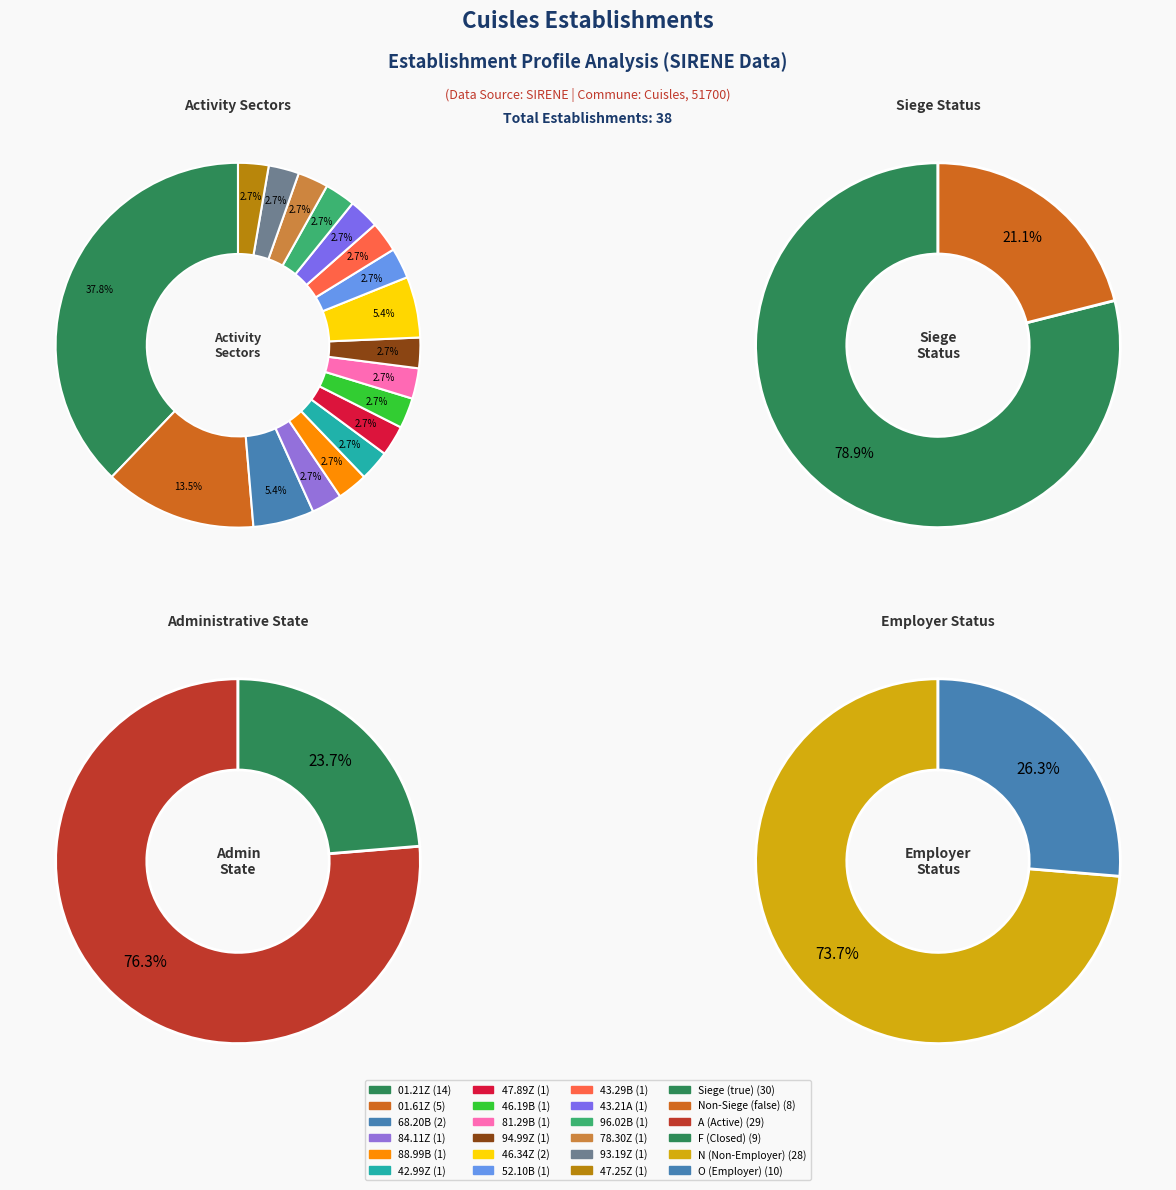

Combined, do 47.25Z and 46.34Z account for over 50%?

No